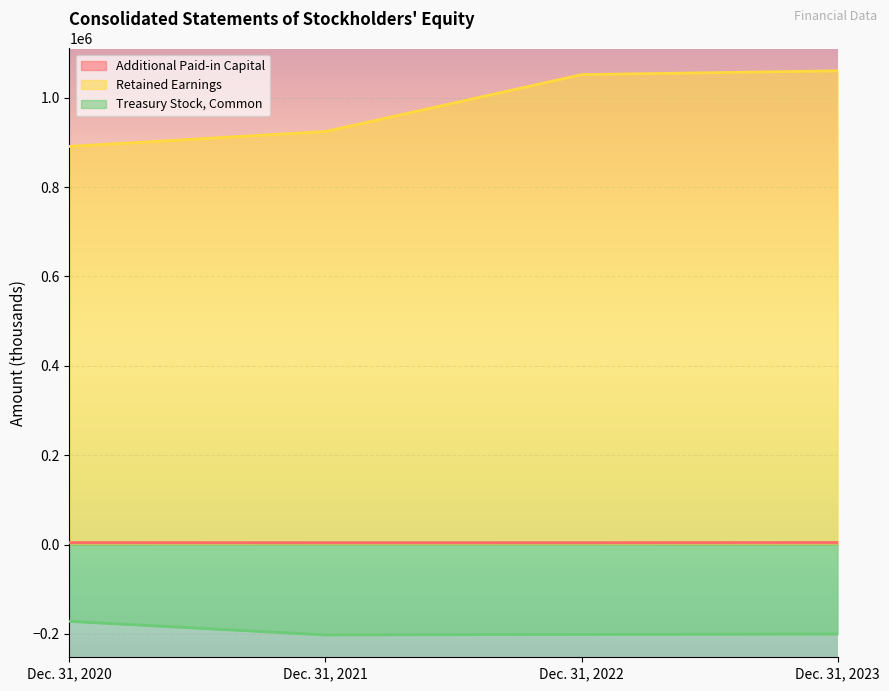

What is the maximum value for Retained Earnings?

1060094